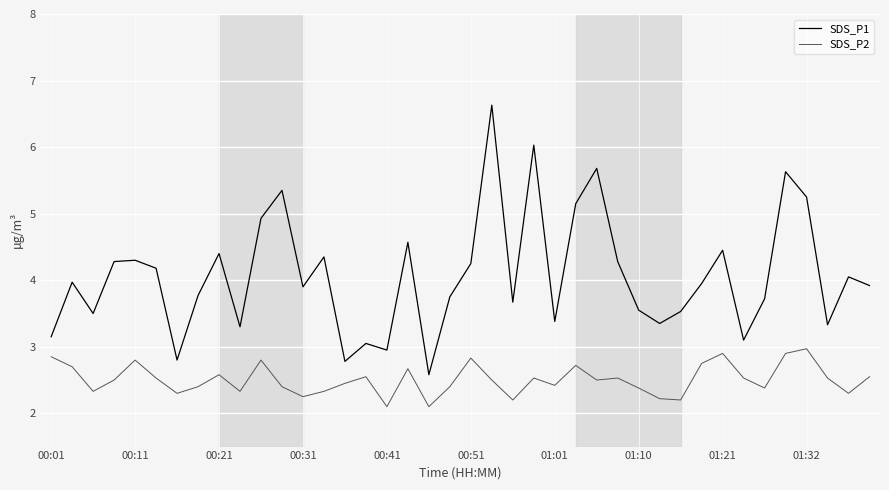

List the series in order of their overall mean, lowest first.

SDS_P2, SDS_P1